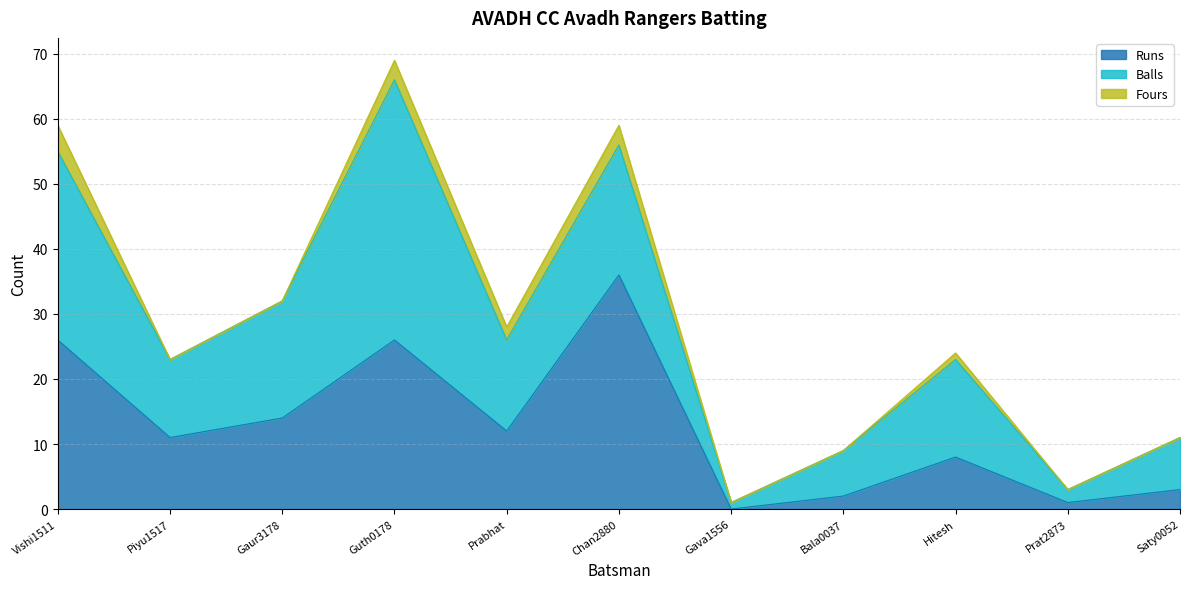

How many series are shown in this chart?

3